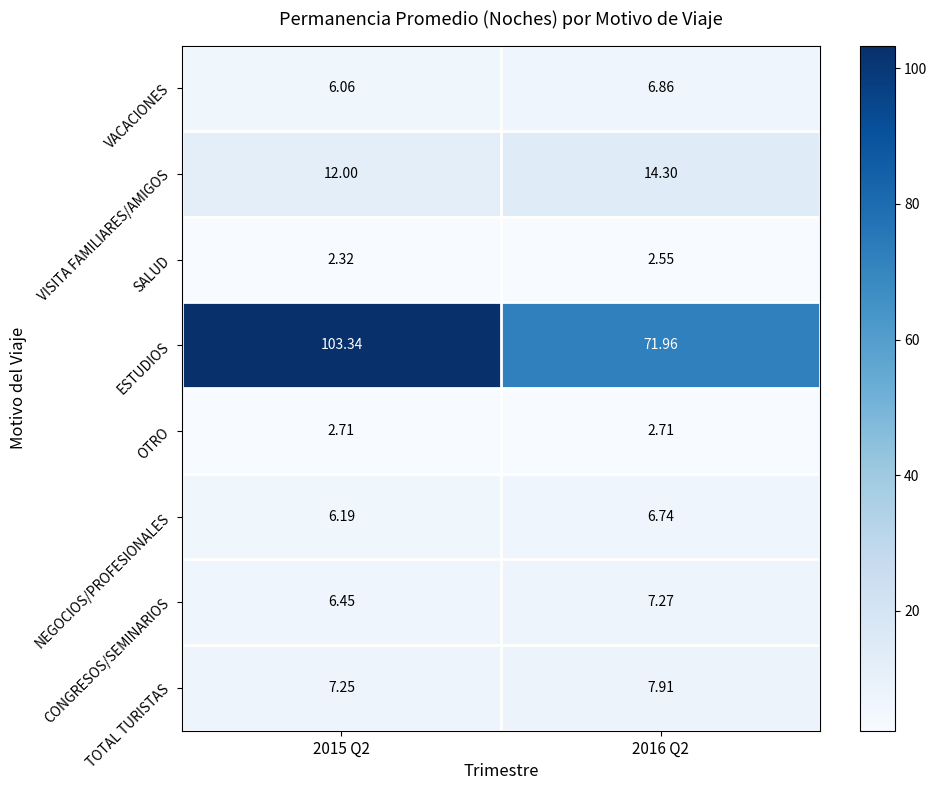

Which series has the largest total across all categories?

ESTUDIOS